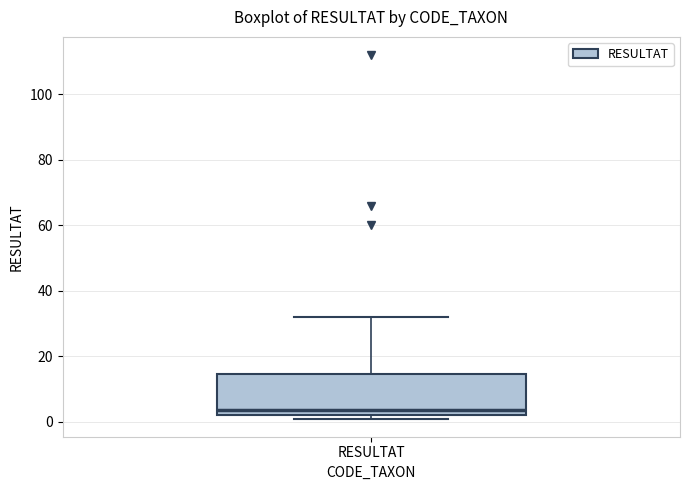

Where does the upper whisker of the box for RESULTAT end on the y-axis? The values are not printed on the chart, so give them approximately, as read against the axis.

32